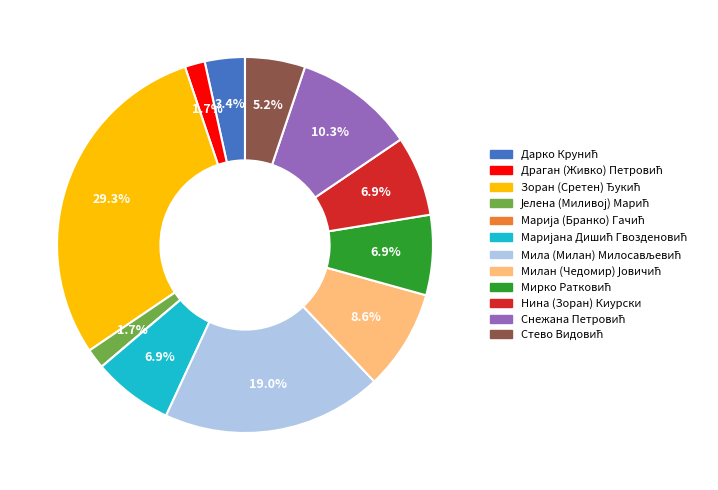

Is there a majority slice in this chart?

No